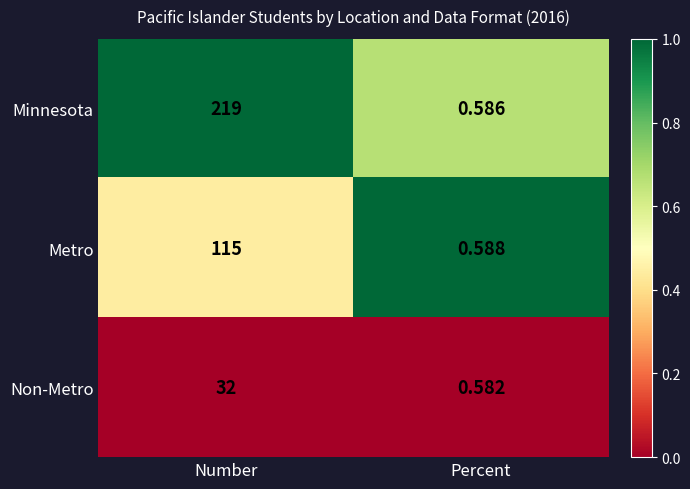

List the series in order of their overall mean, highest first.

Minnesota, Metro, Non-Metro